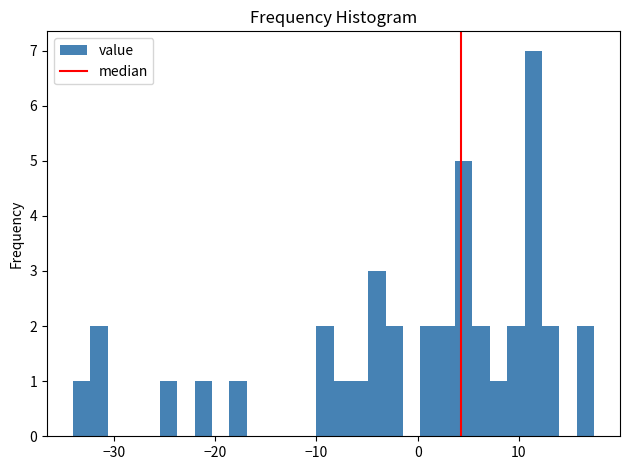

Around what value on the x-axis is the tallest bar? Give the approximate position of its centre, as read against the axis.

11